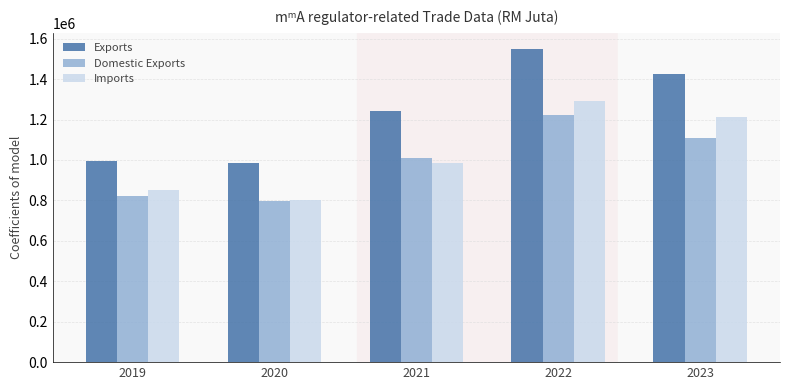

Is it true that Domestic Exports equals 1222034.0 at 2022?

True